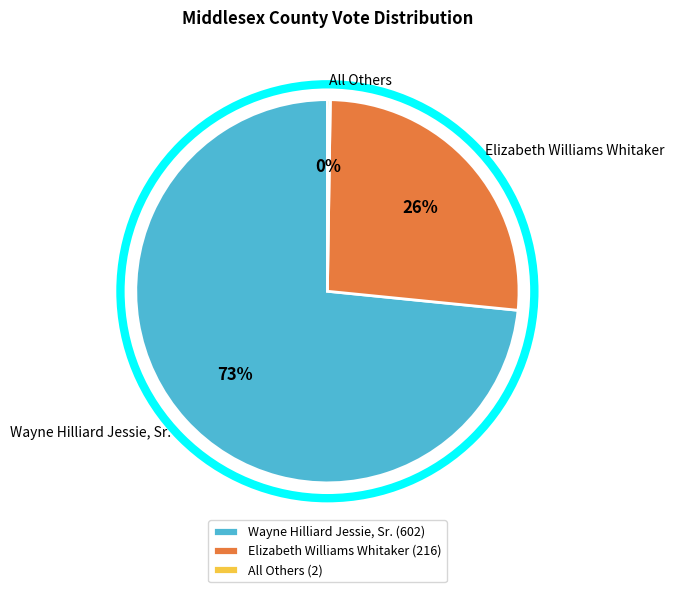

Between Wayne Hilliard Jessie, Sr. and Elizabeth Williams Whitaker, which is larger?

Wayne Hilliard Jessie, Sr.